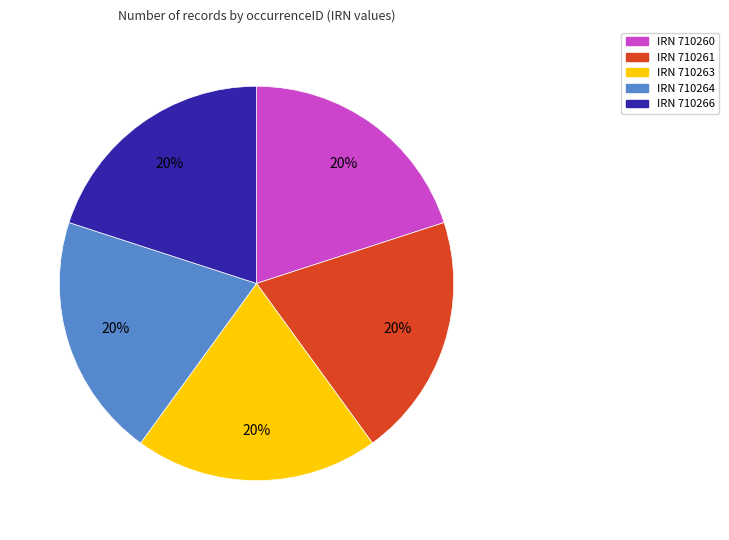

What is the ratio of the value at IRN 710261 to the value at IRN 710263?

1.0